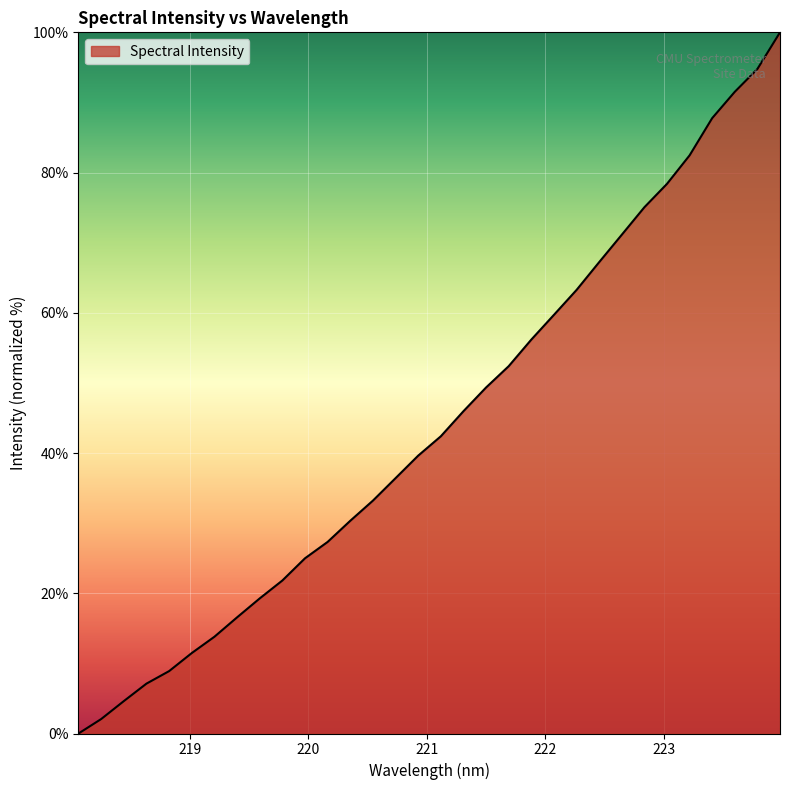

What is the maximum value shown in the chart?

100.0